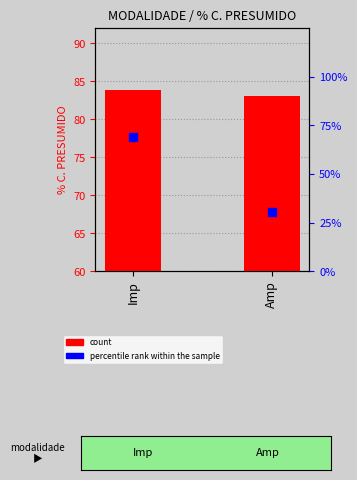

At which category does the chart reach its peak across all series?

Imp